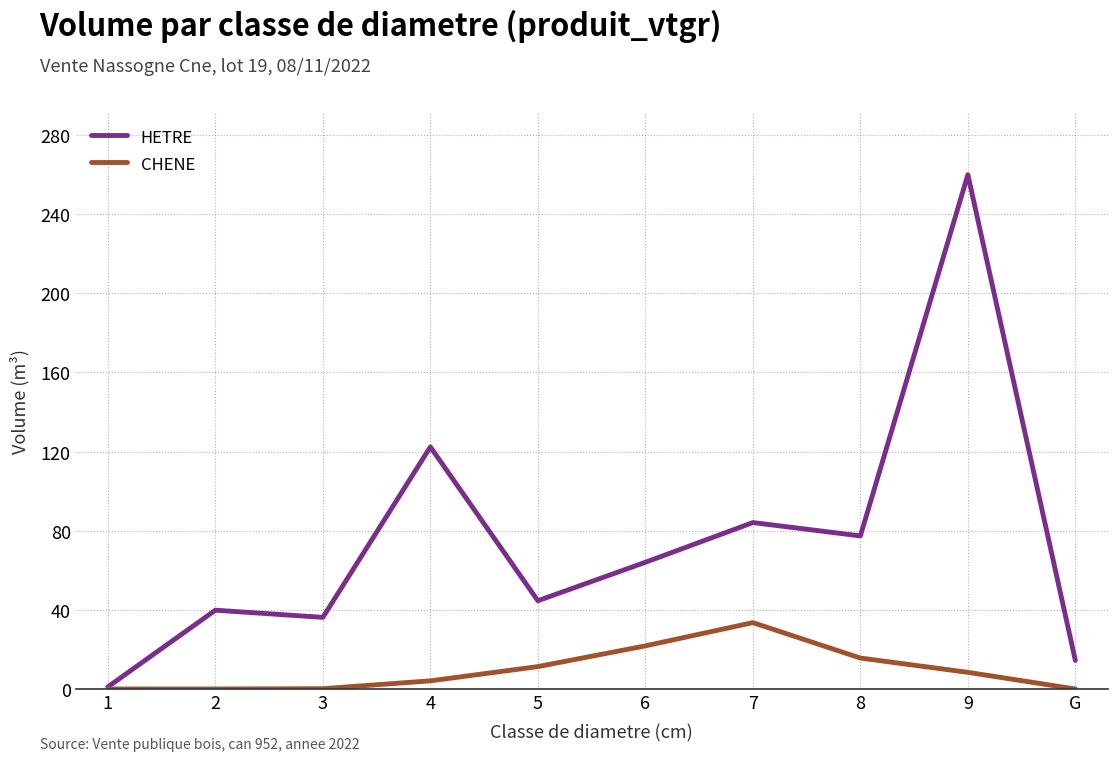

Is it true that HETRE equals 42.1 at 6?

False